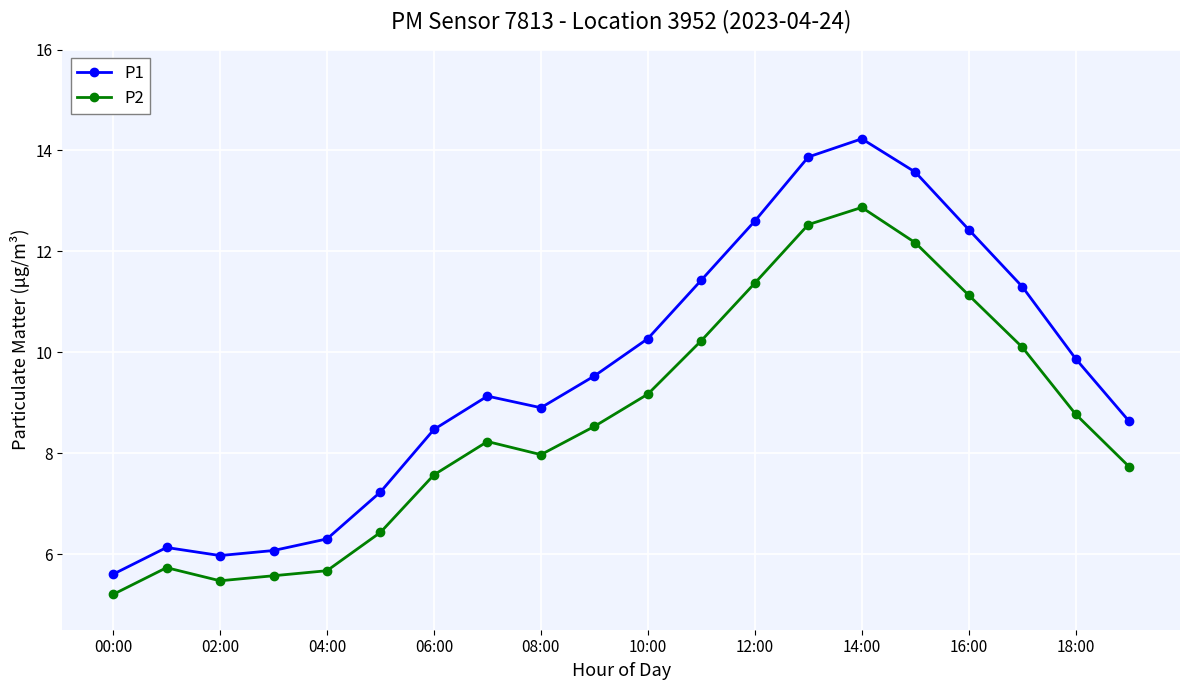

Rank the series by their average value, from lowest to highest.

P2, P1